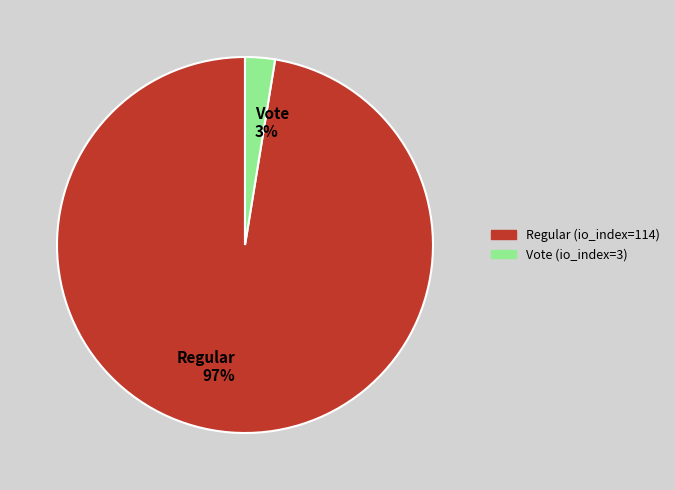

What is the largest slice in the pie chart?

Regular